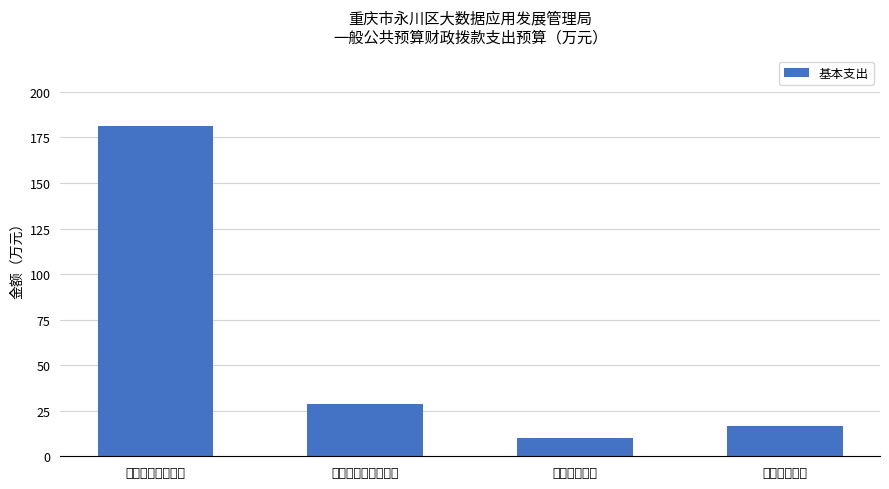

What is the change in value from 一般公共服务支出 to 社会保障和就业支出?

-152.7